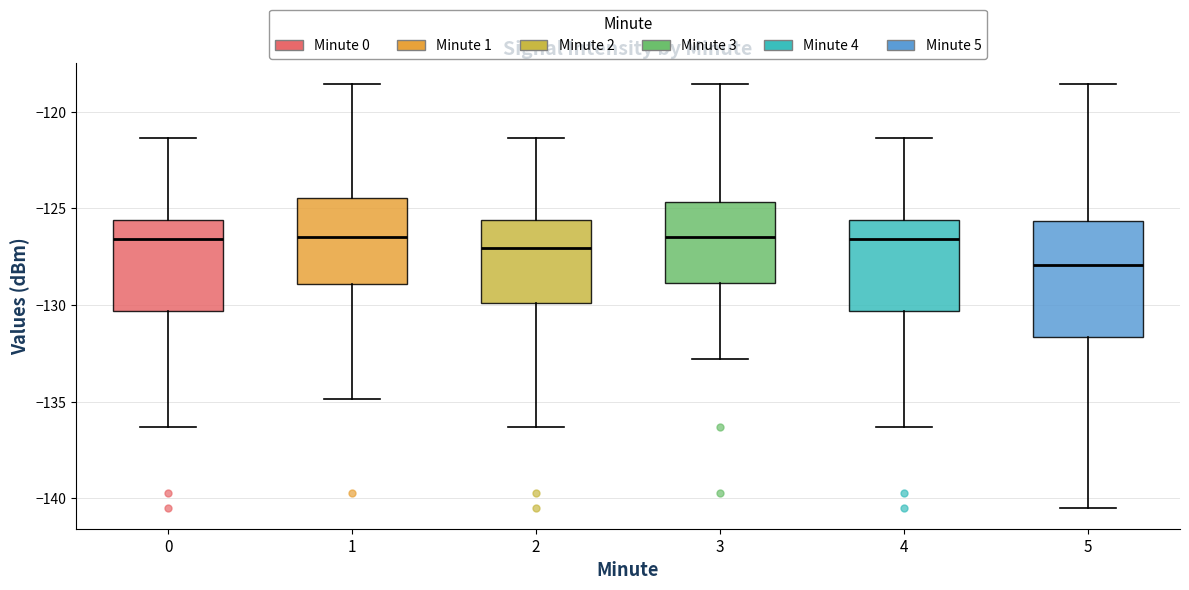

Reading left to right, transcribe this box plot: for each box, give where its median line is, the range the box spans, and where its two whiskers end, as read against the y-axis. The values are not printed on the chart, so give them approximately, as read against the axis.

0: median -126.5, box -130.5 to -125.5, whiskers -136.5 to -121.5
1: median -126.5, box -129.0 to -124.5, whiskers -135.0 to -118.5
2: median -127.0, box -130.0 to -125.5, whiskers -136.5 to -121.5
3: median -126.5, box -129.0 to -124.5, whiskers -133.0 to -118.5
4: median -126.5, box -130.5 to -125.5, whiskers -136.5 to -121.5
5: median -128.0, box -131.5 to -125.5, whiskers -140.5 to -118.5